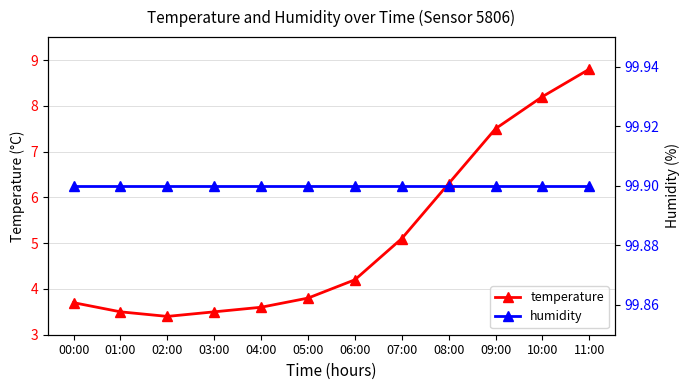

Which has a higher value, 07:00 or 10:00?

10:00